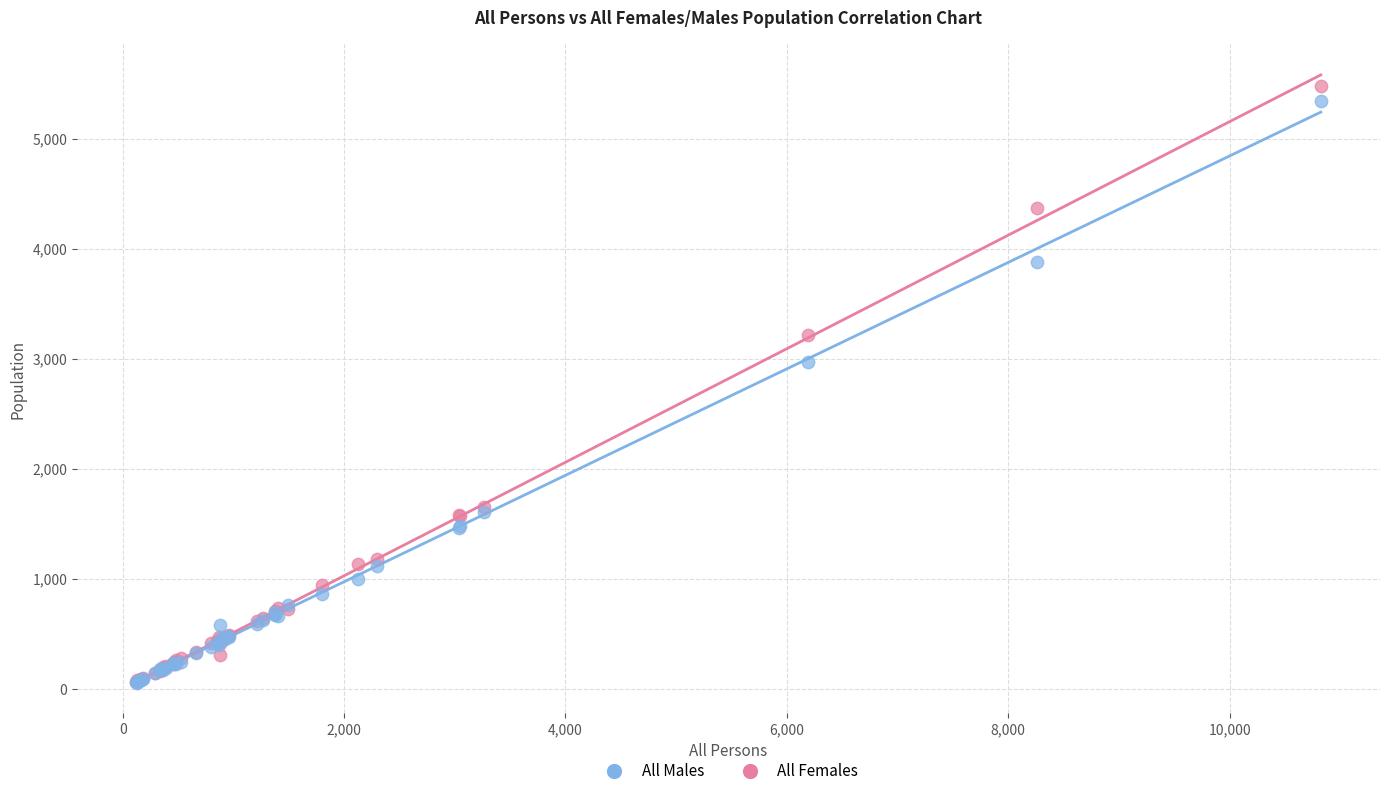

Which series has the widest spread of Y values?

All Females